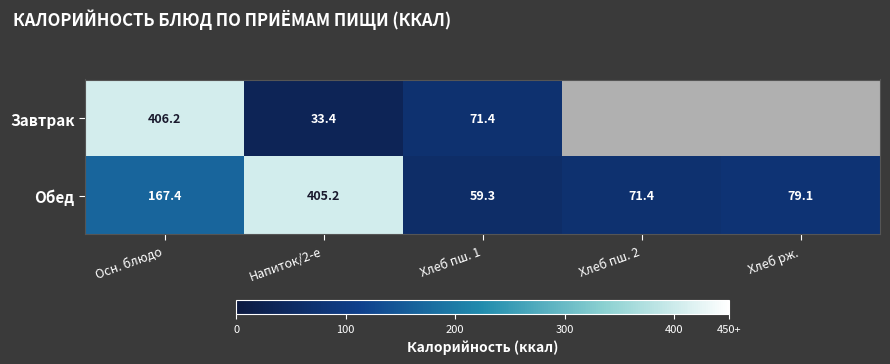

At which label is Обед closest to 232?

Осн. блюдо